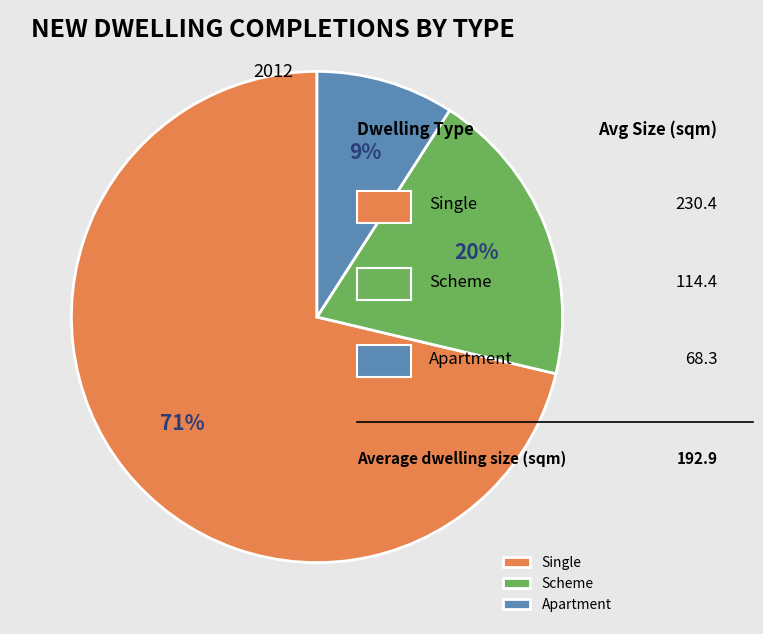

Rank the categories by value from highest to lowest.

Single, Scheme, Apartment